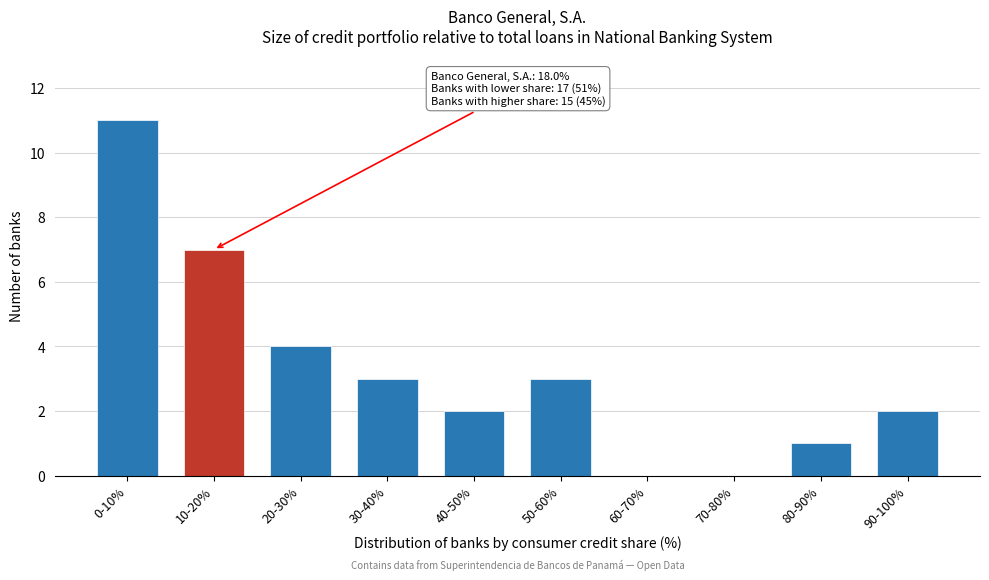

Reading left to right, extract all data points from this chart.

0-10%=11	10-20%=7	20-30%=4	30-40%=3	40-50%=2	50-60%=3	60-70%=0	70-80%=0	80-90%=1	90-100%=2